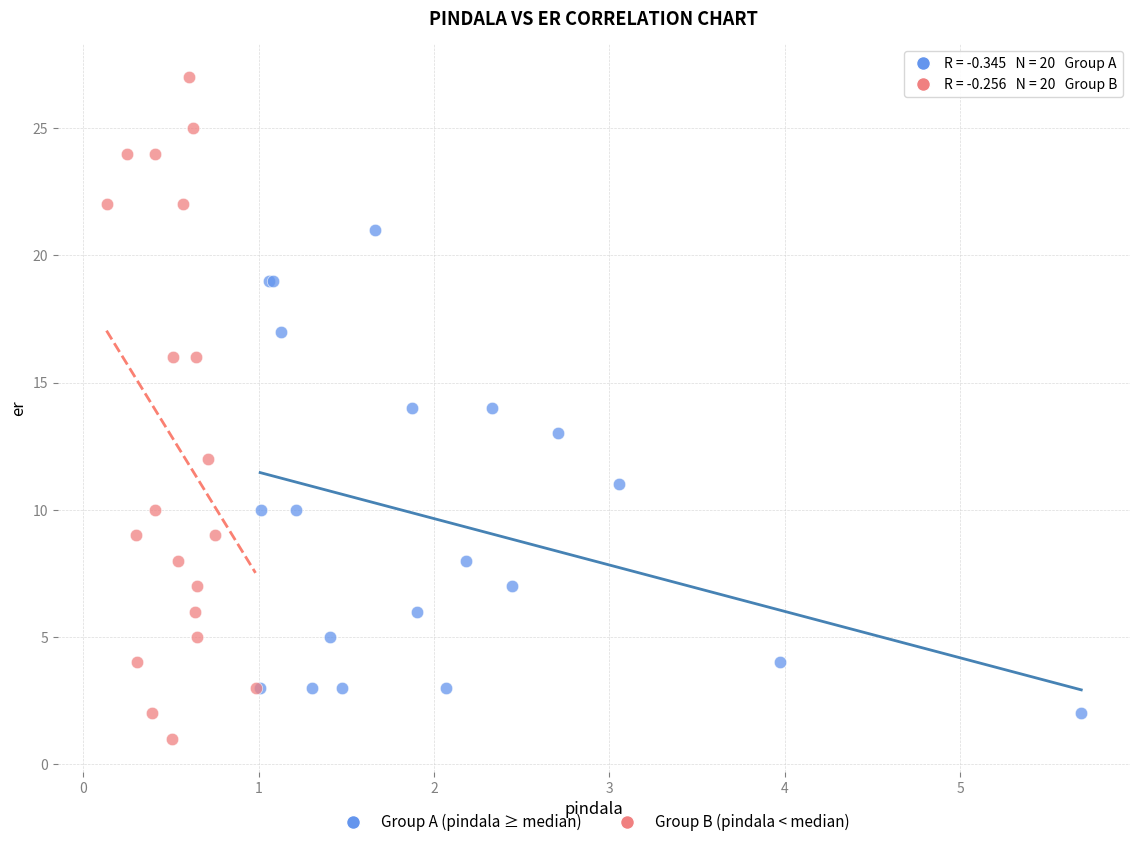

Which series contains the highest Y value?

Group B (pindala < median)